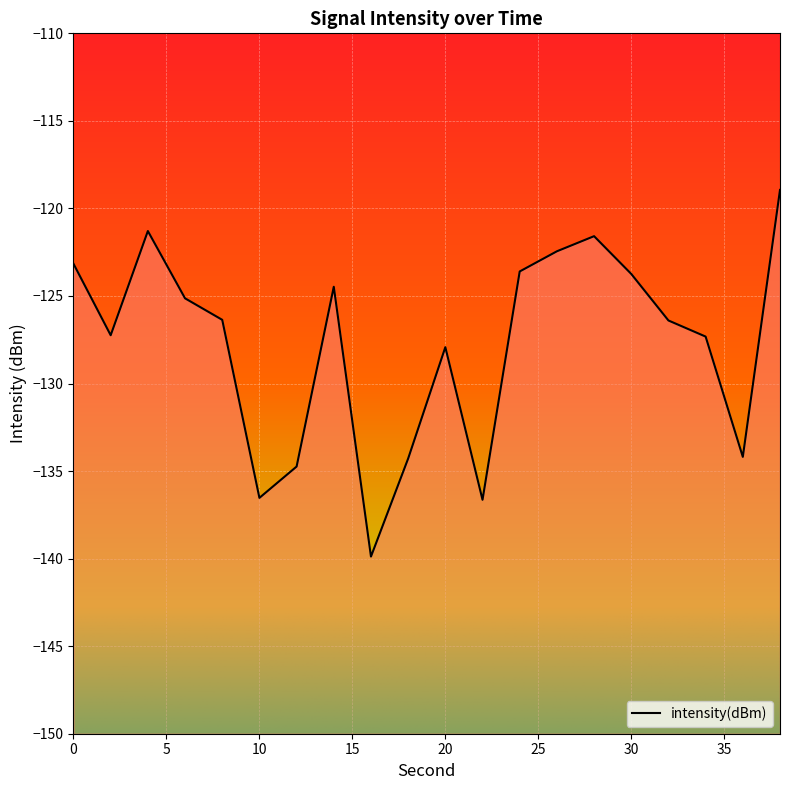

How many lines are shown in the chart?

1